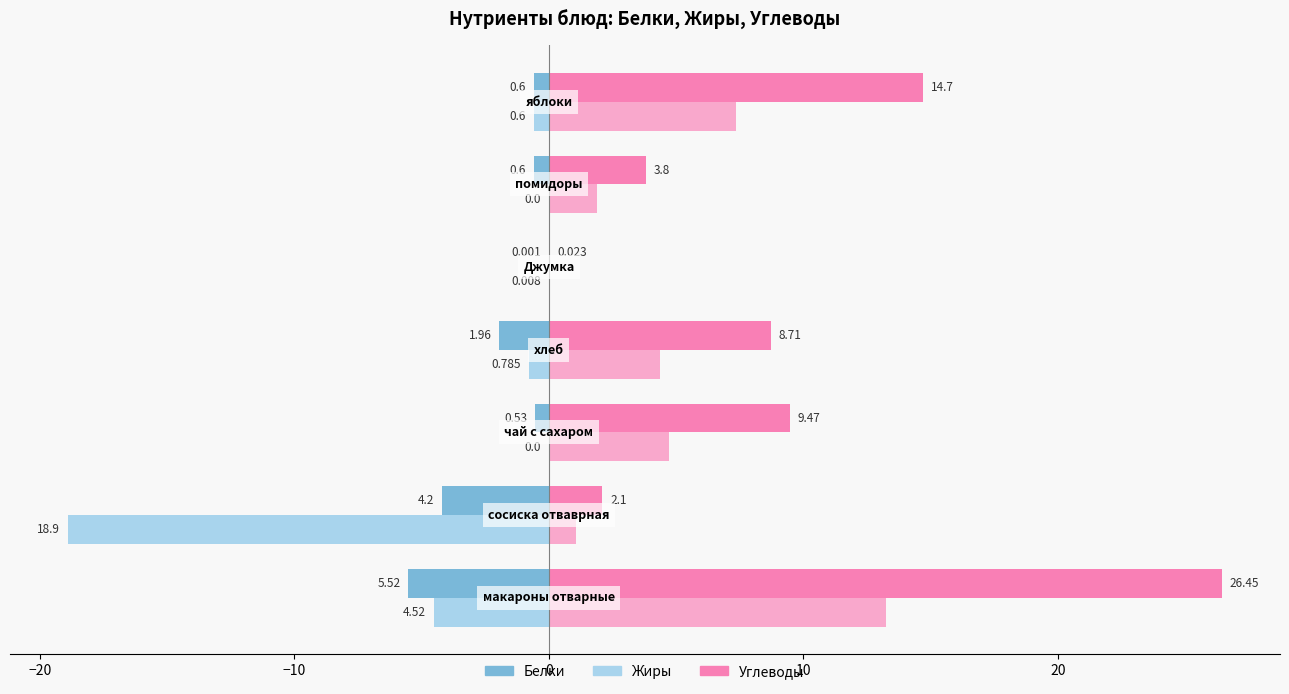

How many categories are shown in the chart?

7